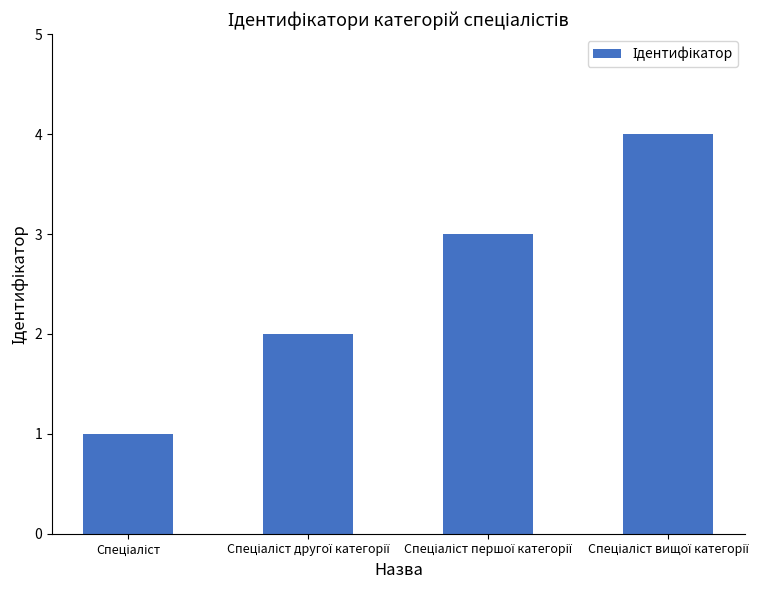

What is the maximum value shown in the chart?

4